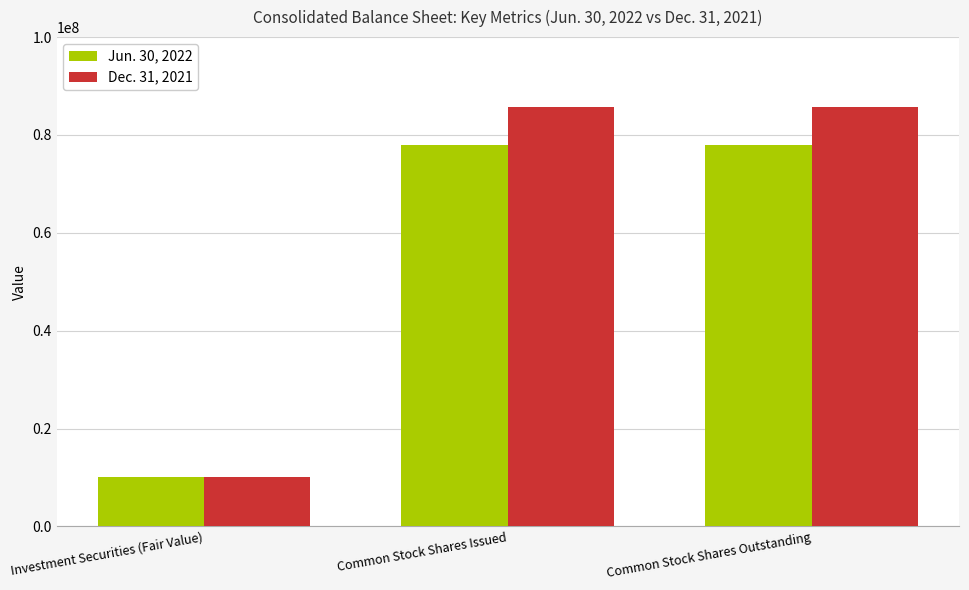

What is the average value of the Dec. 31, 2021 series?

60450057